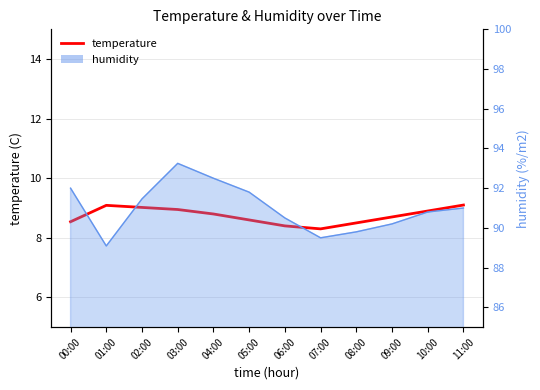

Which has a higher value, 11:00 or 04:00?

11:00